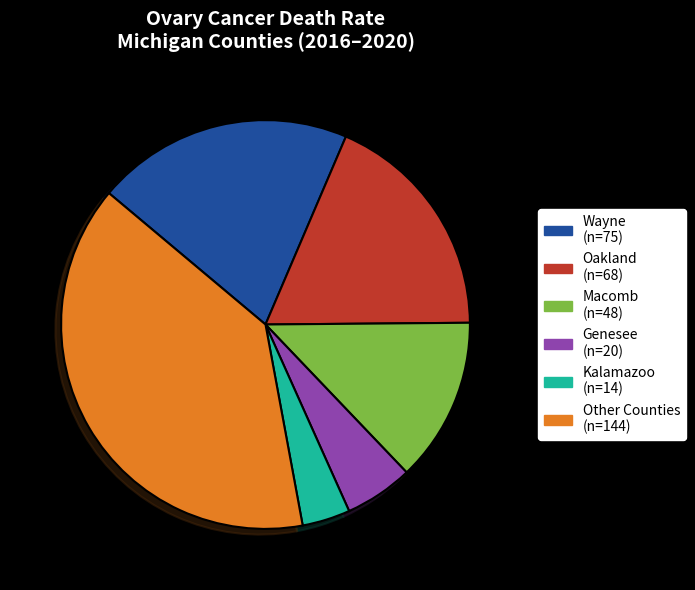

Is there any slice that represents more than half of the pie?

No